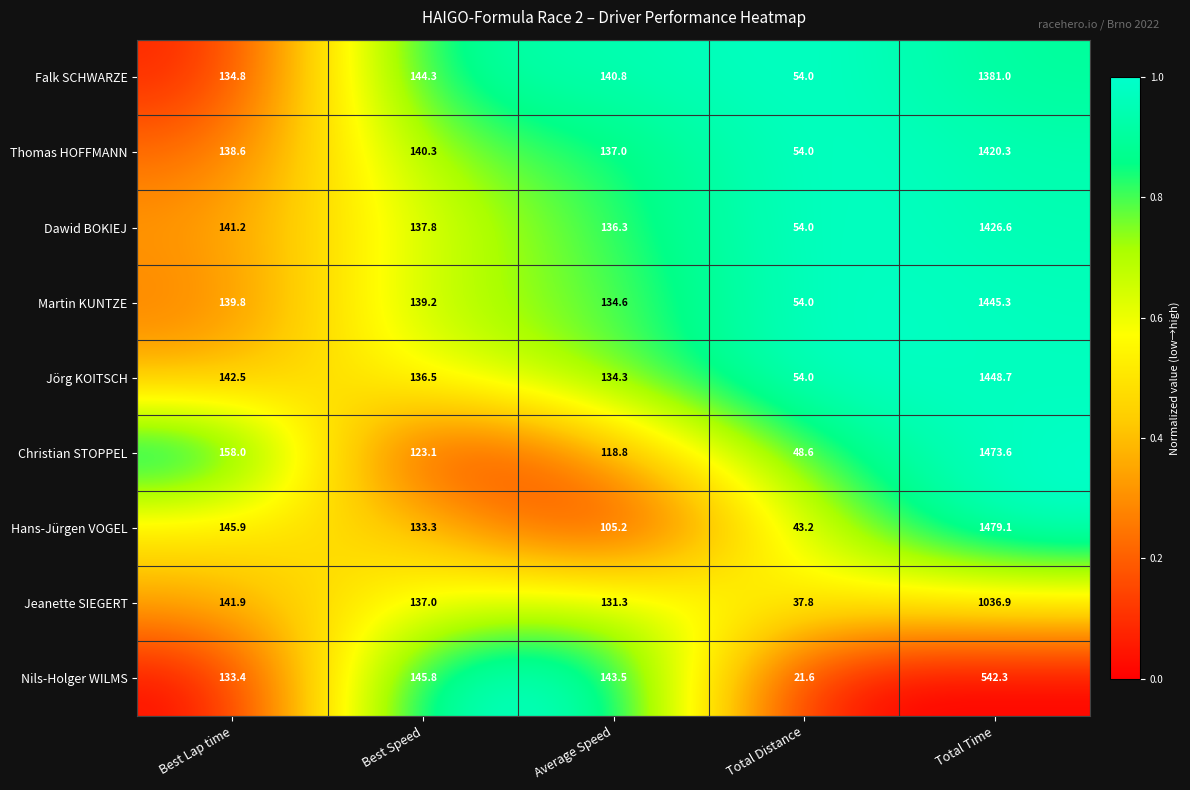

Where is Nils-Holger WILMS nearest to the value 281?

Best Speed